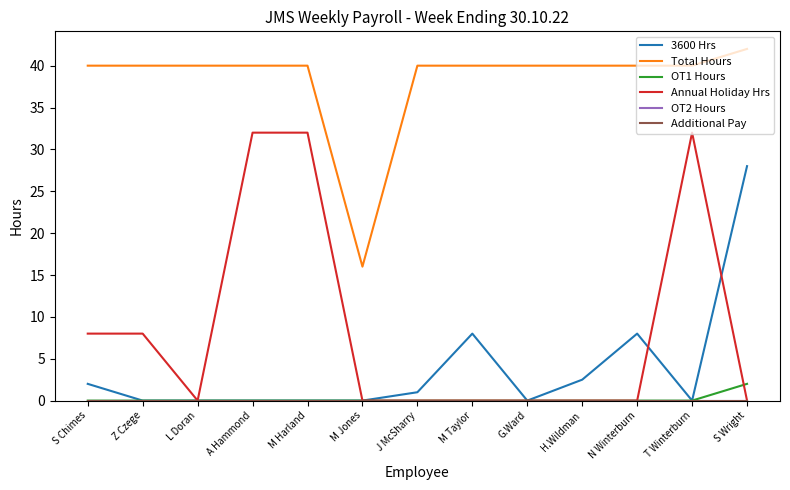

Between J McSharry and G.Ward, which series saw the biggest shift?

3600 Hrs